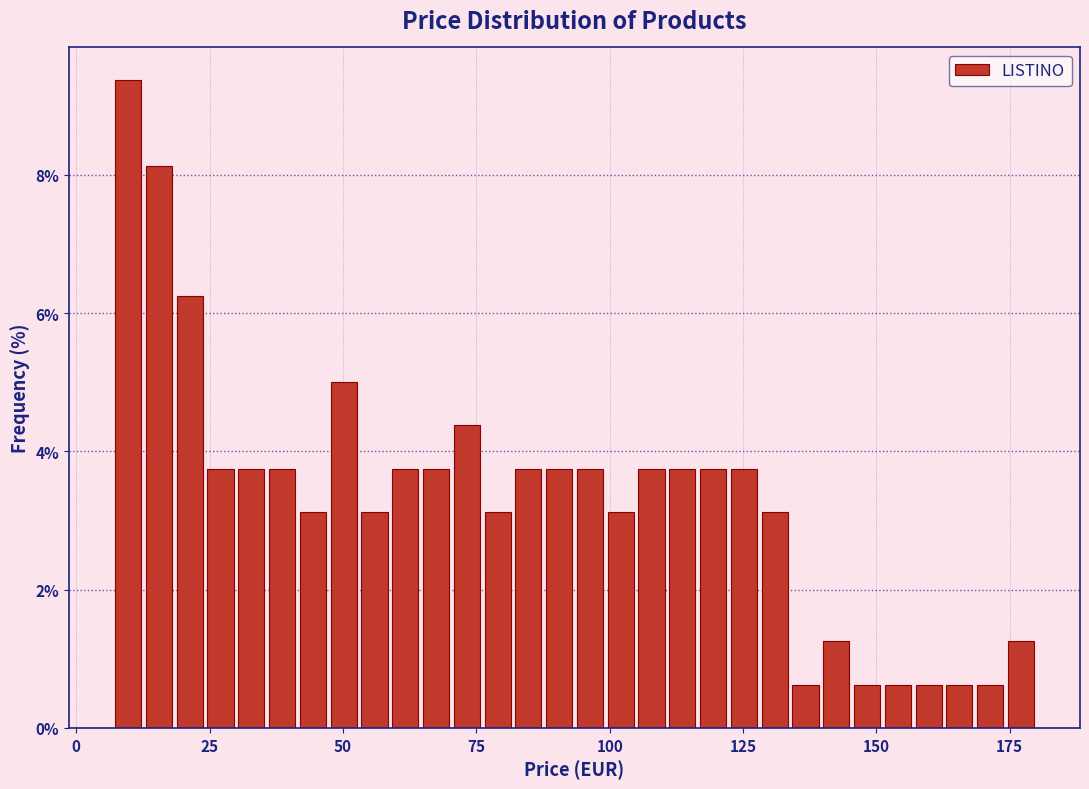

Read against the x-axis, roughly where is the centre of the tallest bar?

10